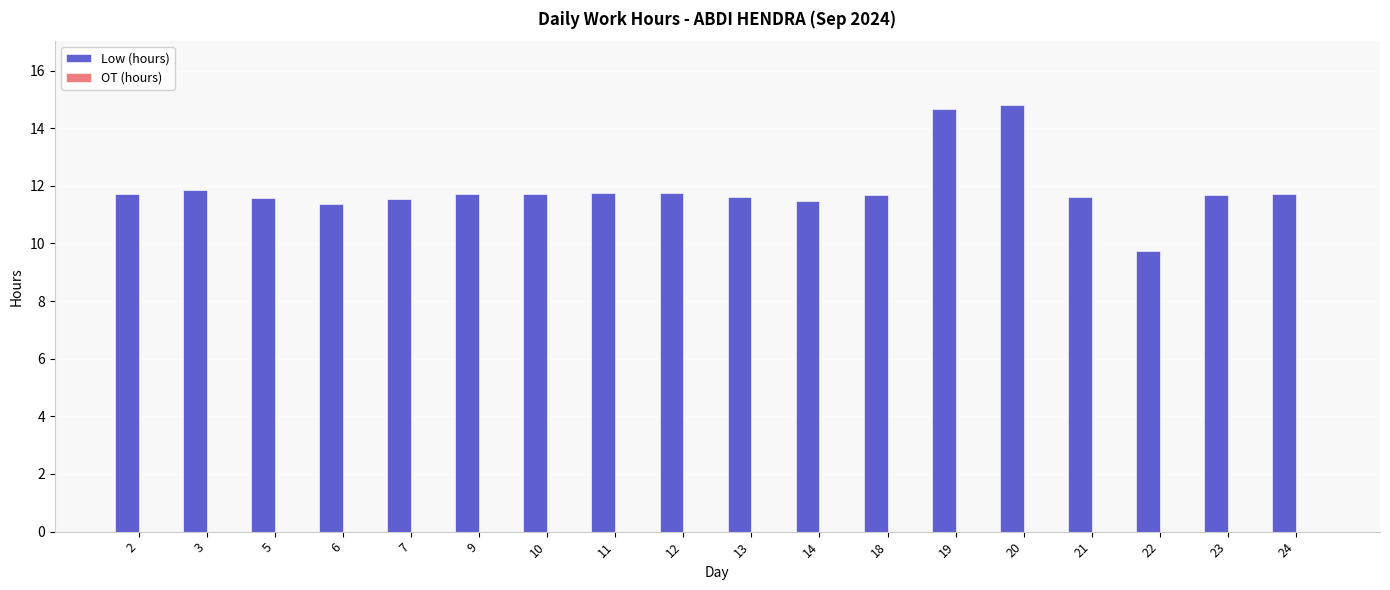

Is it true that the value at 9 is 11.7?

True